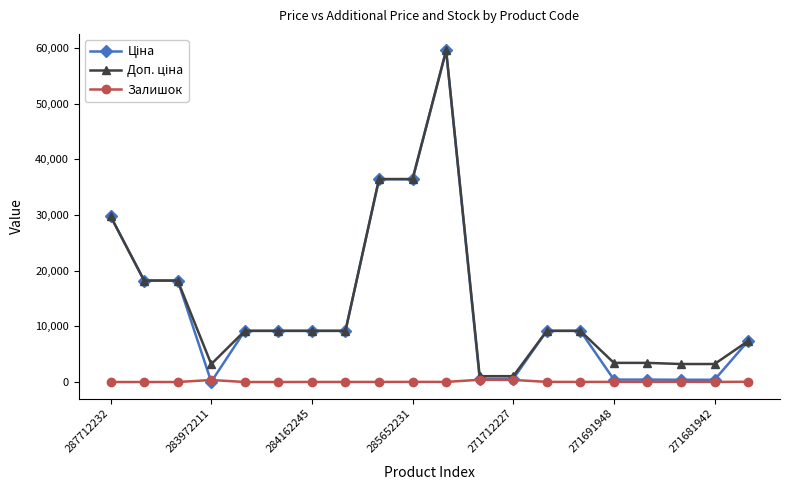

What is the maximum value shown in the chart?

59523.0